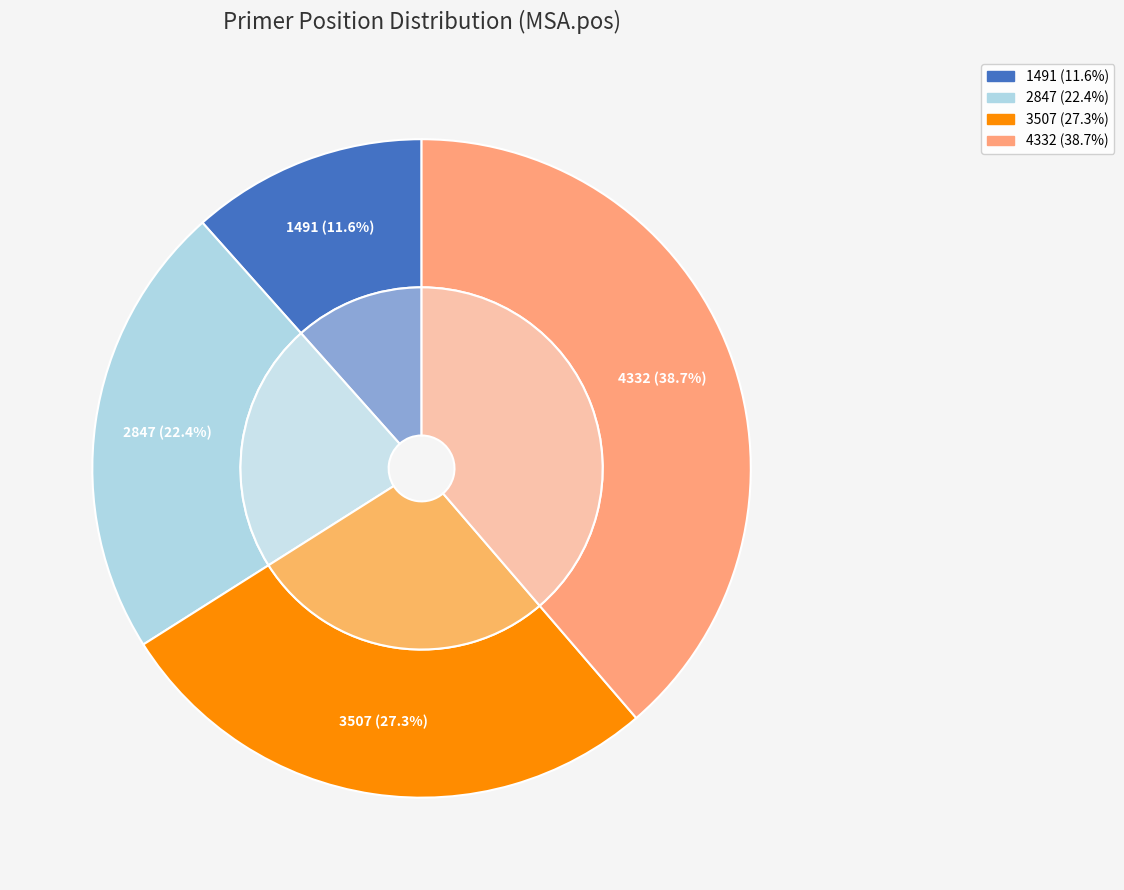

To the nearest percent, what portion does 3507 represent?

27%